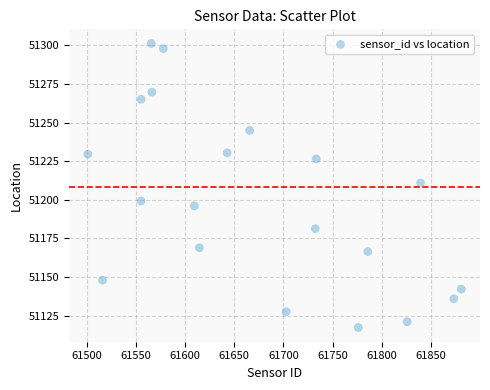

What is the range of Y values (max minus min)?

183.8